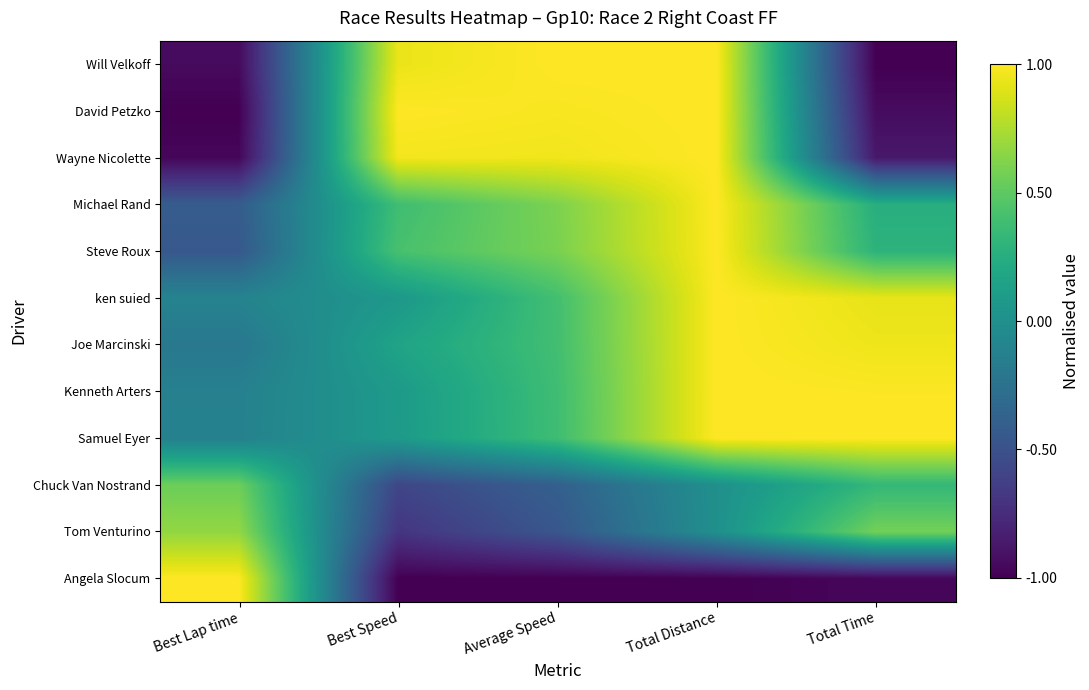

List the series in order of their peak value, highest first.

Will Velkoff, David Petzko, Wayne Nicolette, Michael Rand, Steve Roux, ken suied, Joe Marcinski, Kenneth Arters, Samuel Eyer, Angela Slocum, Tom Venturino, Chuck Van Nostrand